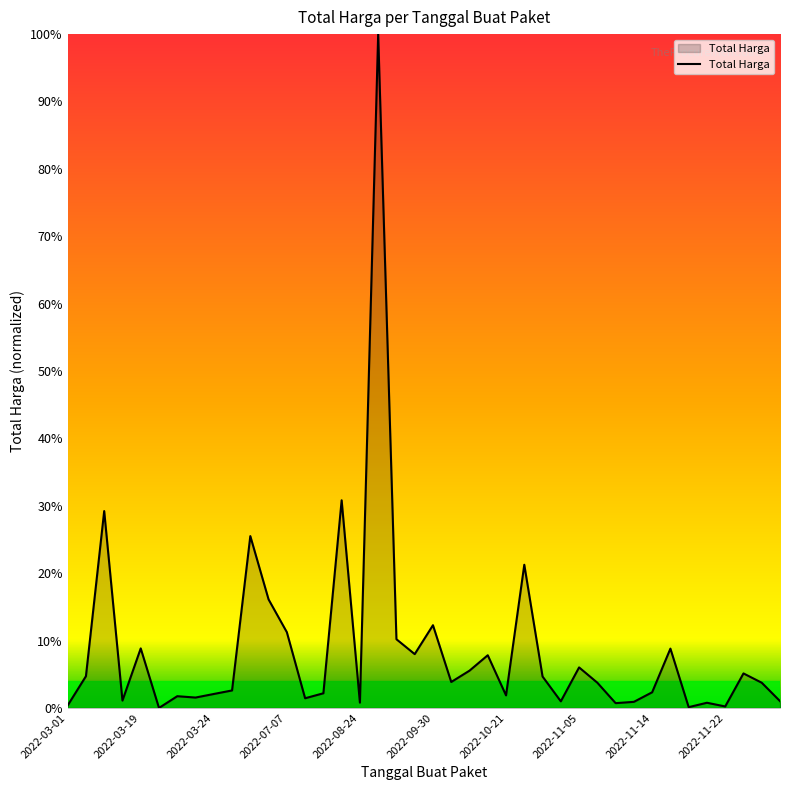

What is the greatest value displayed?

100.0